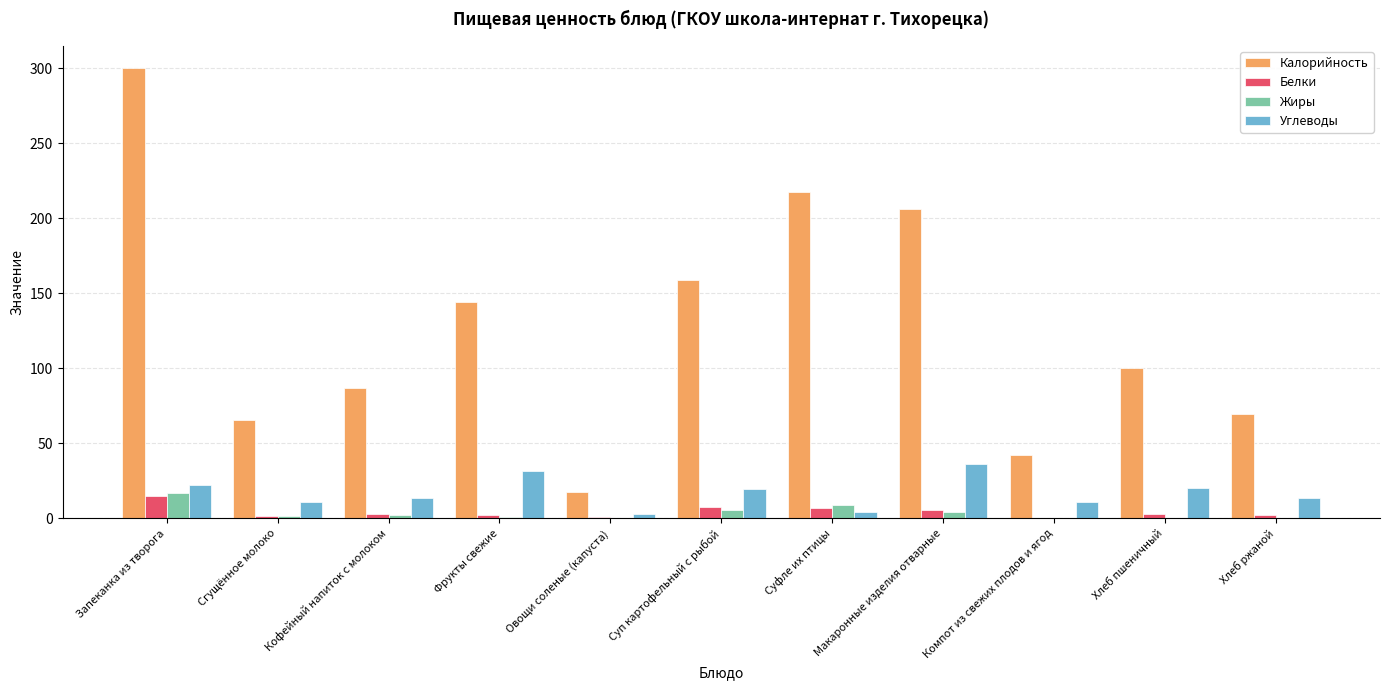

What is the maximum value for Углеводы?

36.1